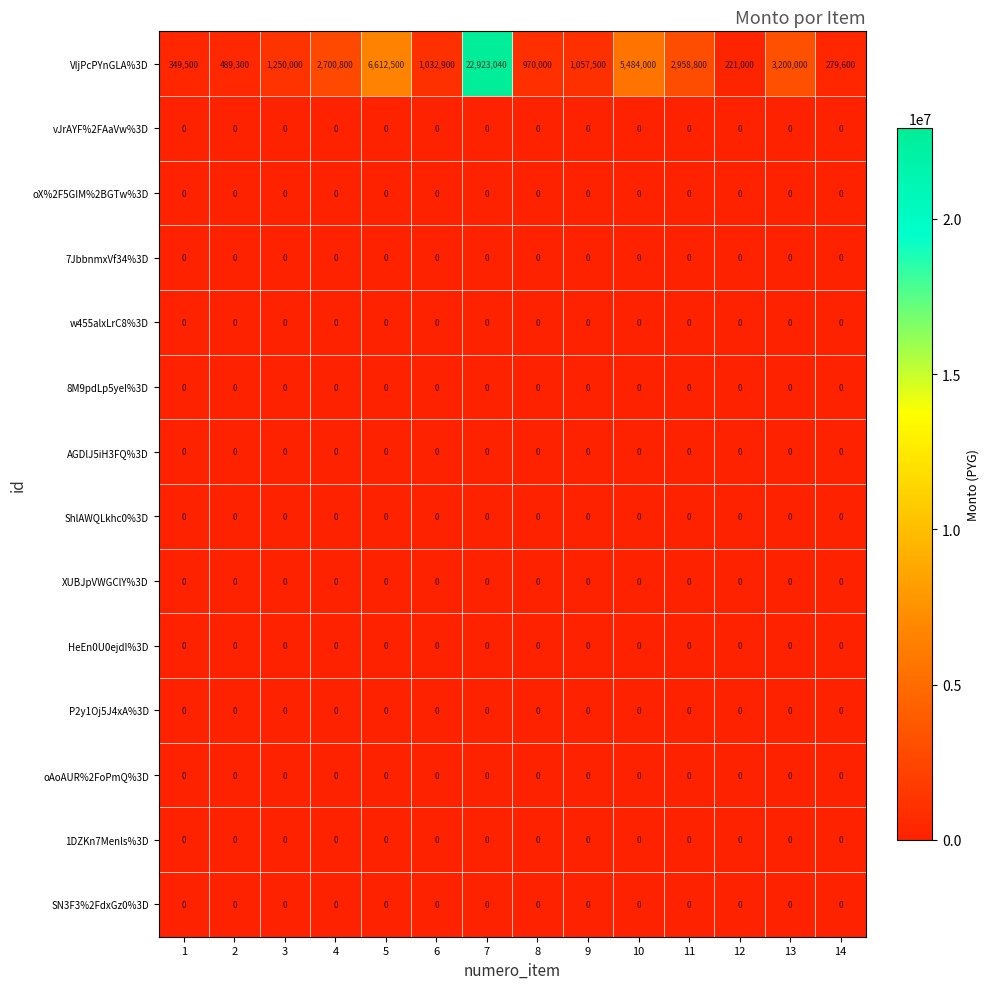

What is the greatest value displayed?

22923040